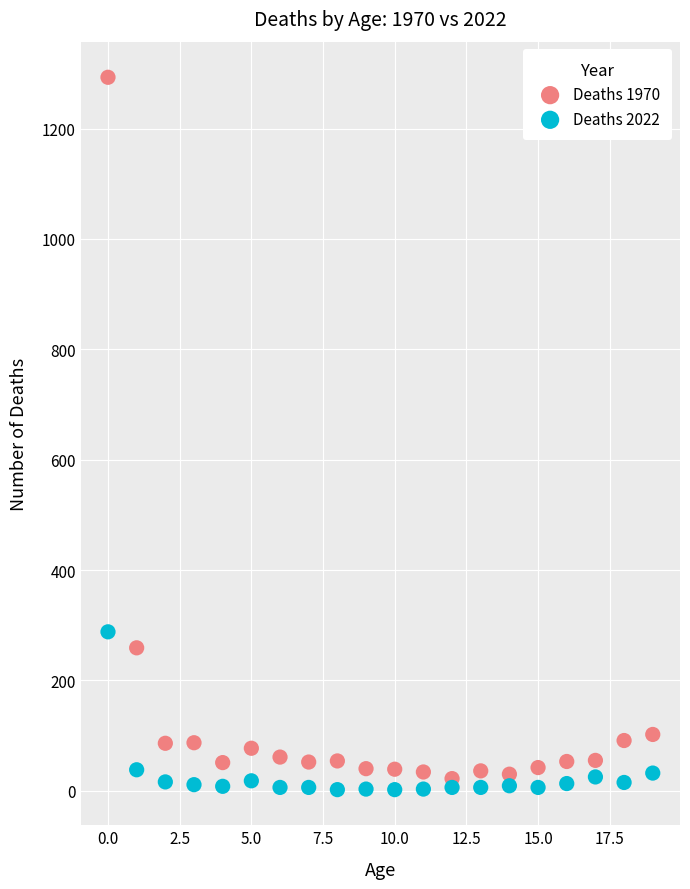

Across all series, what Y value is closest to 647?

288